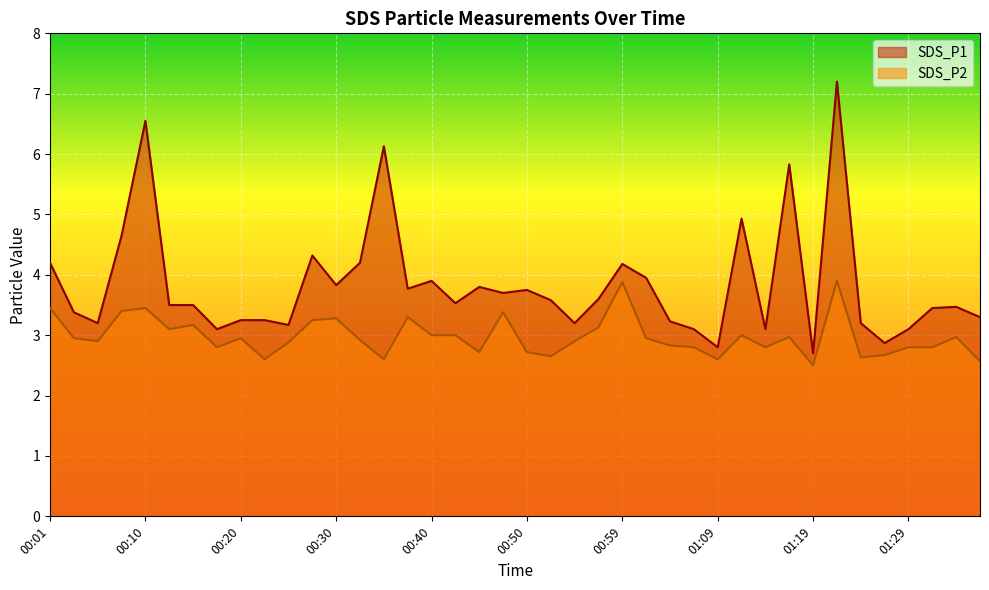

At 00:18, list the series in order from largest to smallest.

SDS_P1, SDS_P2